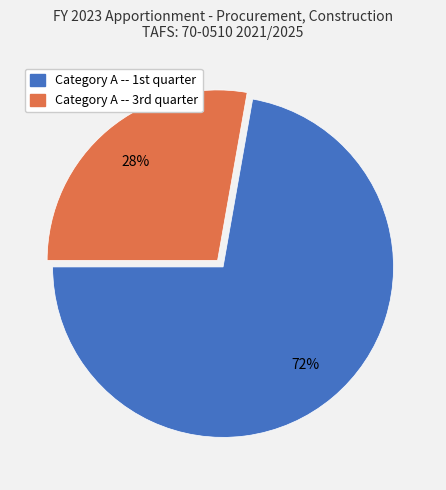

Rank the categories by value from highest to lowest.

Category A -- 1st quarter, Category A -- 3rd quarter